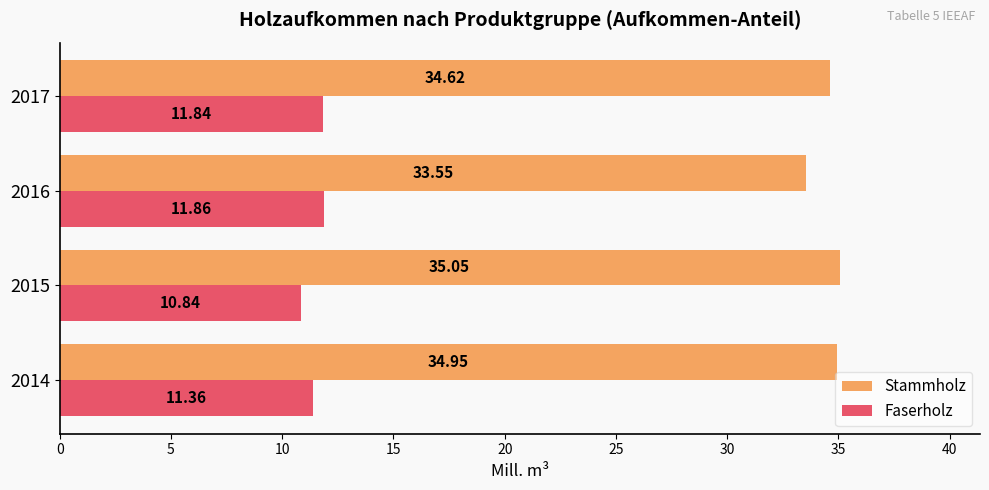

What is the sum of all Faserholz values?

45.9